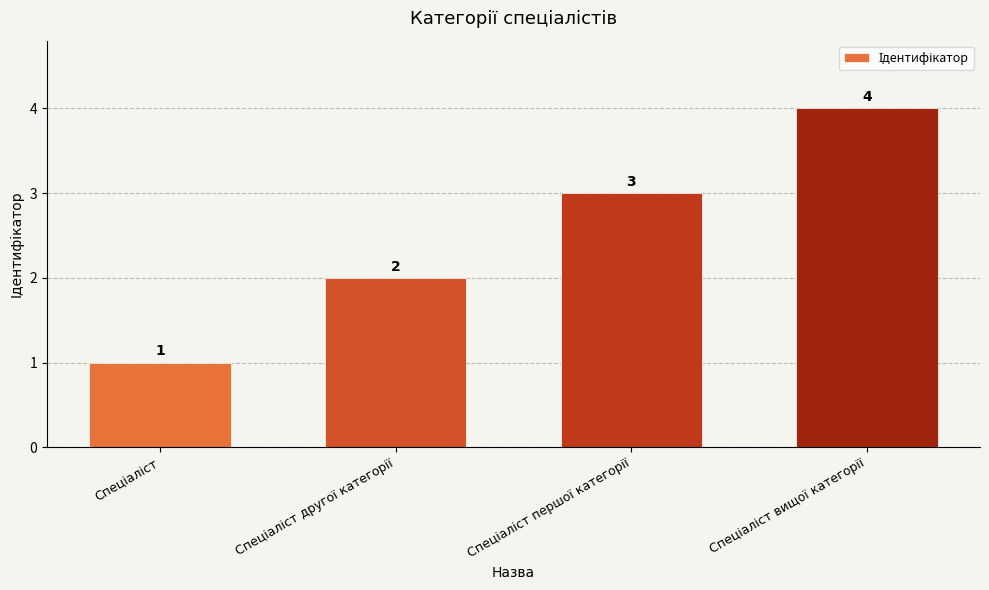

What is the difference between the maximum and minimum values?

3